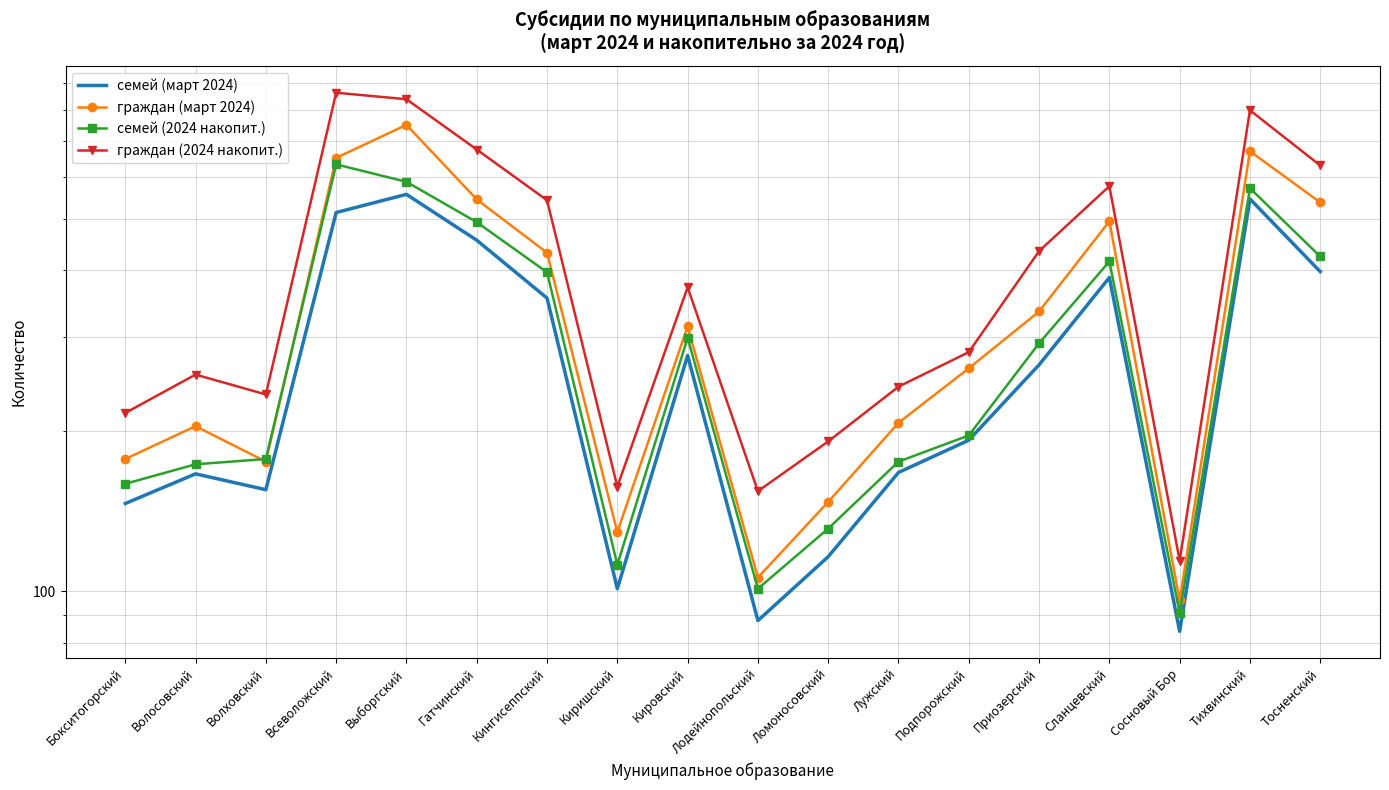

What is the greatest value displayed?

863